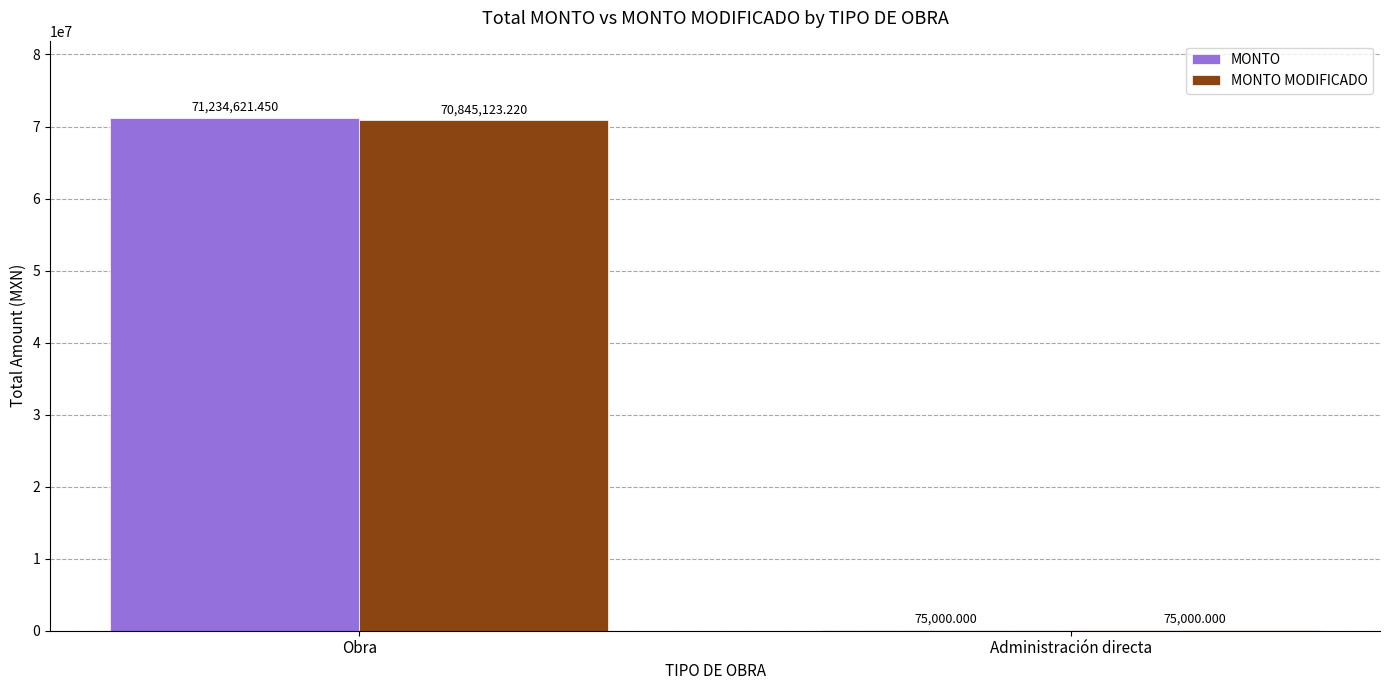

At which category is the sum across all series the highest?

Obra